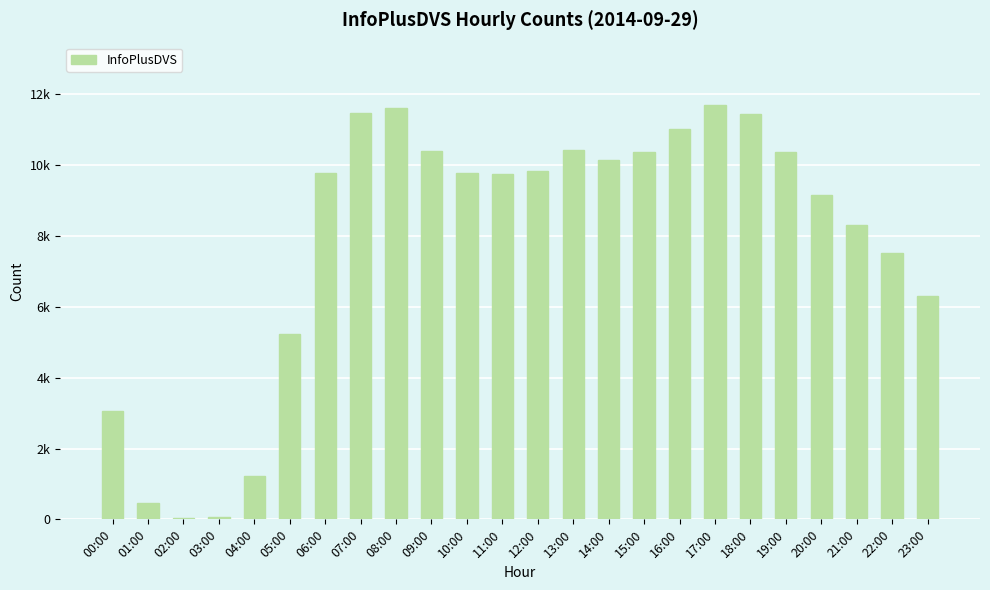

What is the label of the 9th bar from the left?

08:00